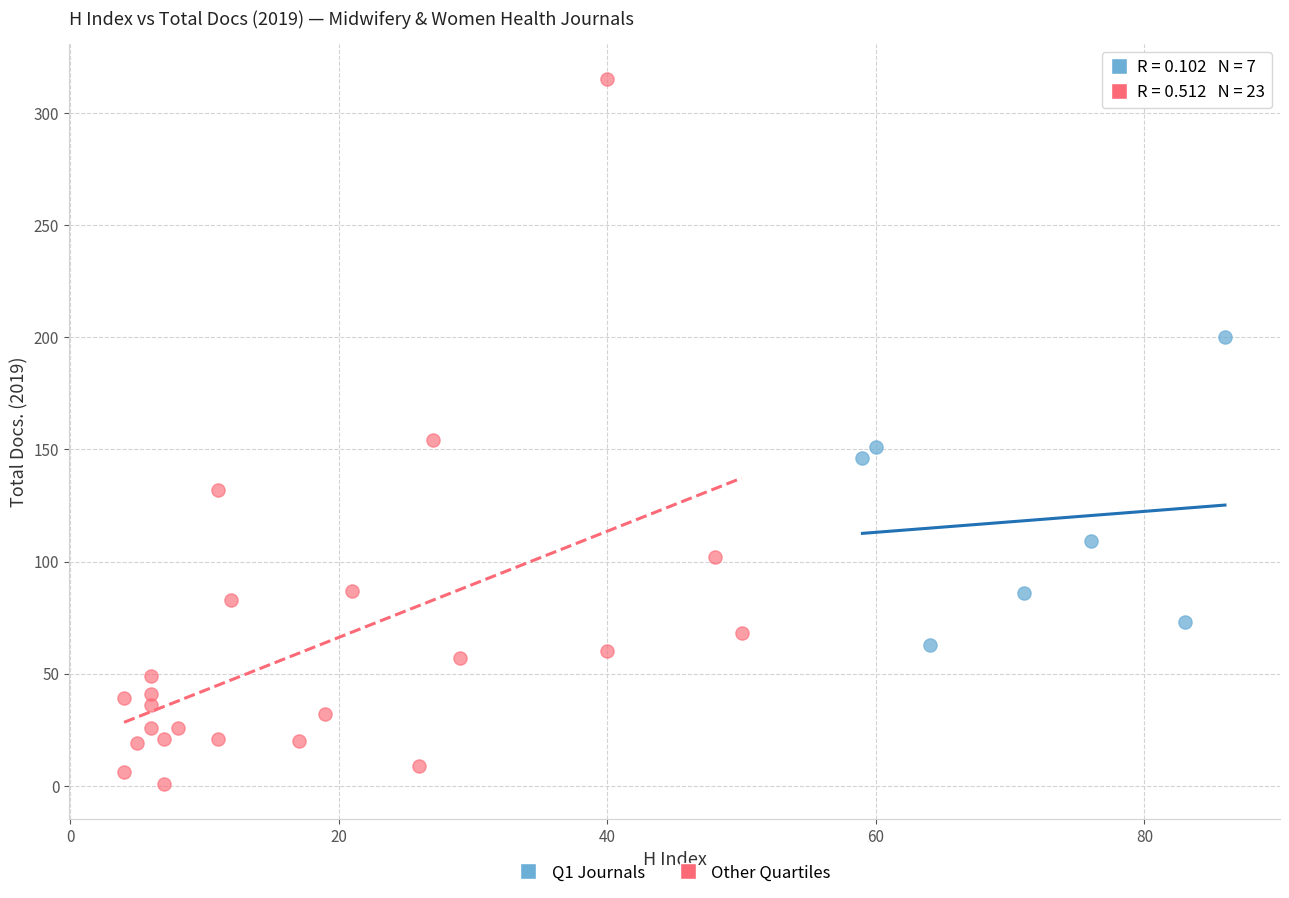

Which series reaches the minimum Y coordinate?

Other Quartiles